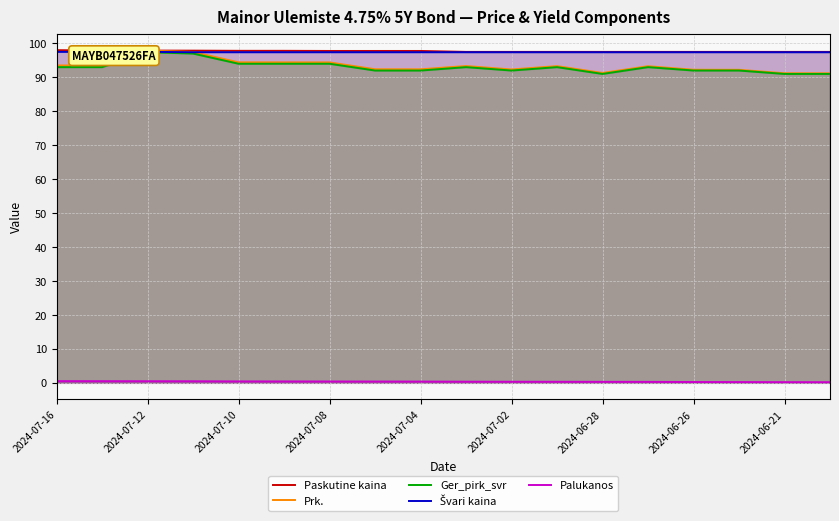

What is the total value across all series at 17?

377.3